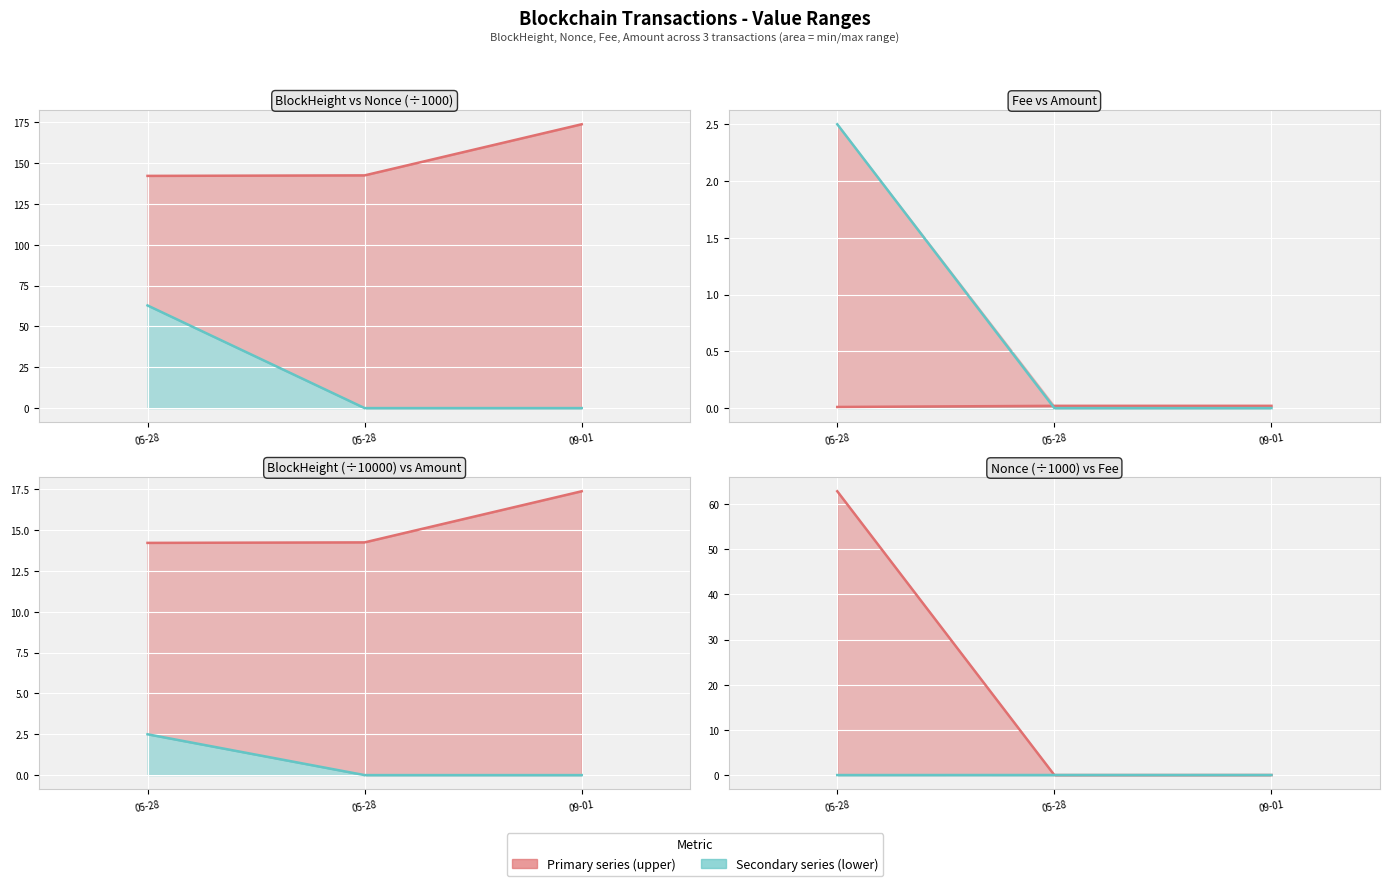

What is the sum of all Nonce line values?

62.9